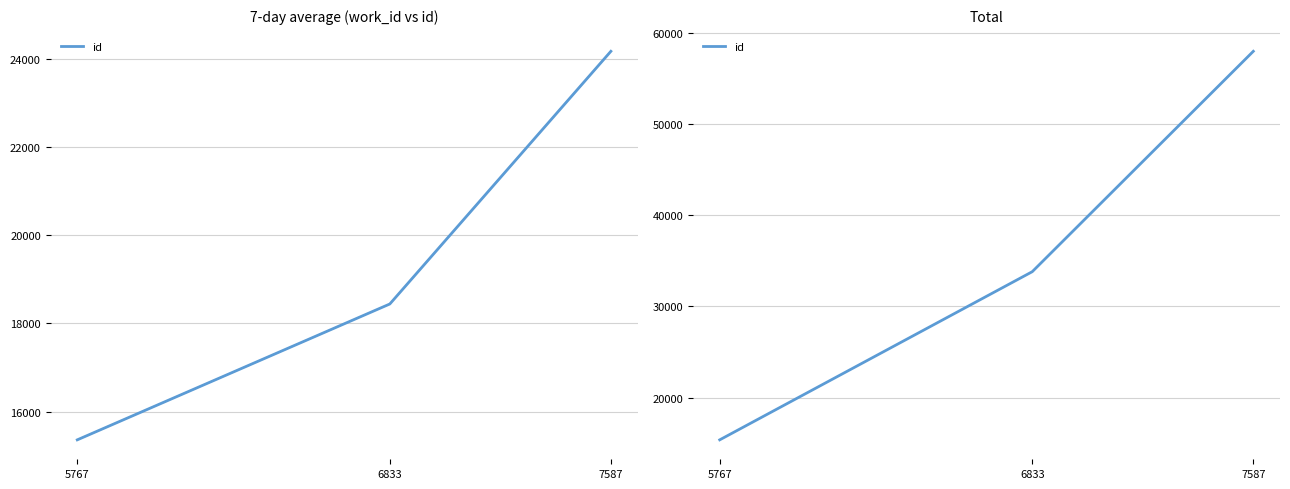

List the labels in order of value, largest first.

7587, 6833, 5767